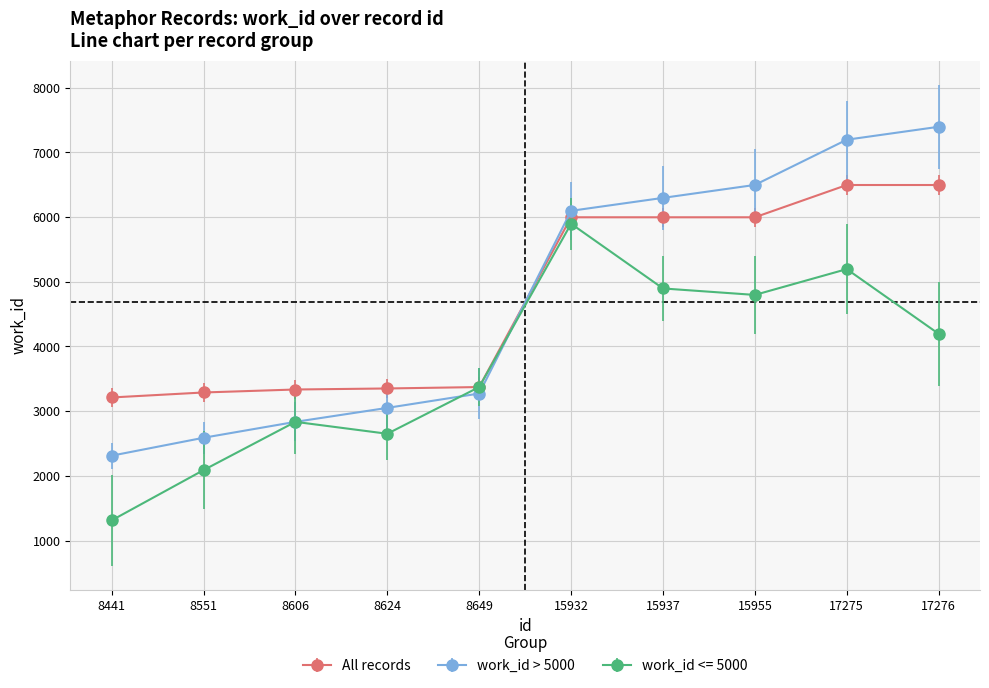

What is the minimum value shown in the chart?

1312